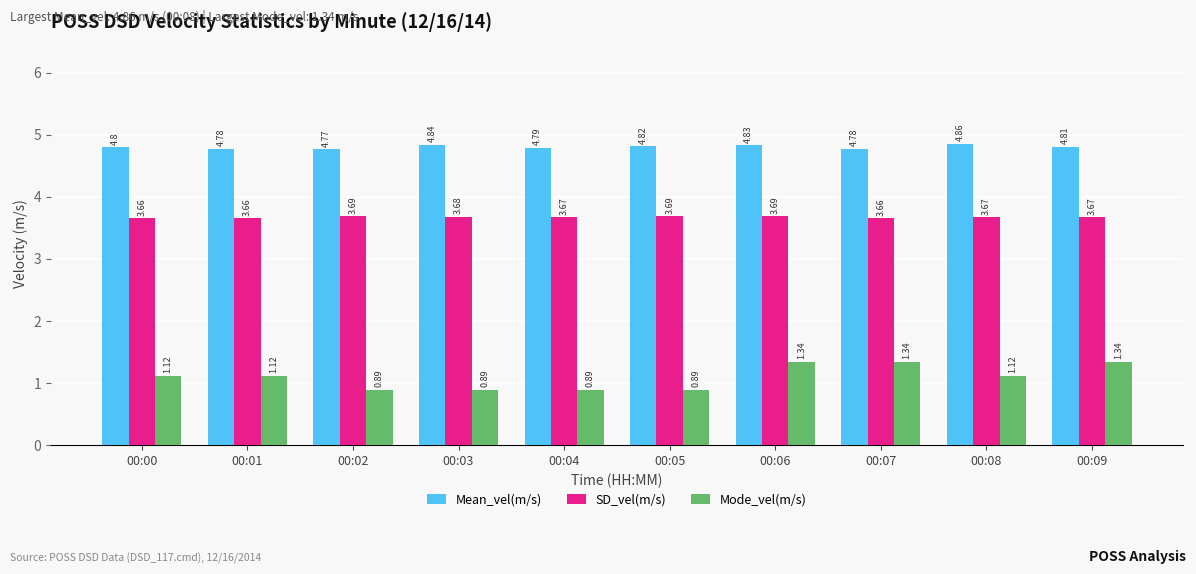

At which label does Mean_vel(m/s) reach its minimum?

00:02